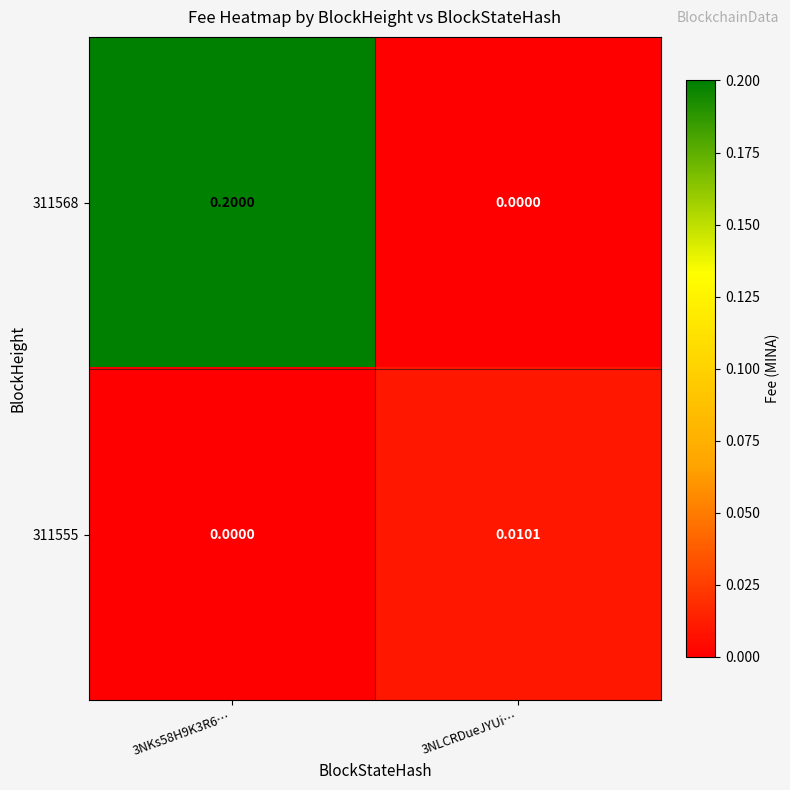

Is the value of 311568 at 3NKs58H9K3R6… greater than the value of 311555 at 3NKs58H9K3R6…?

Yes